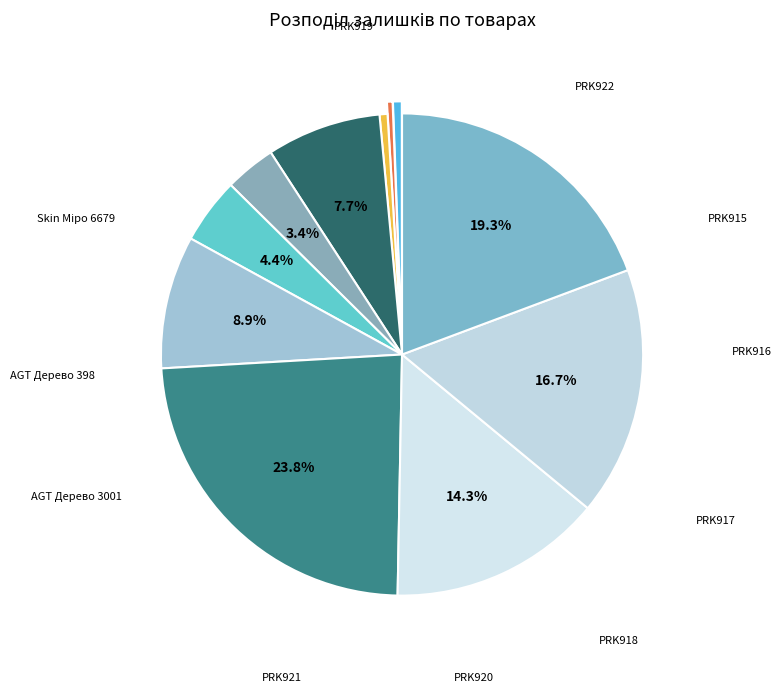

To the nearest percent, what is the average slice percentage?

9%